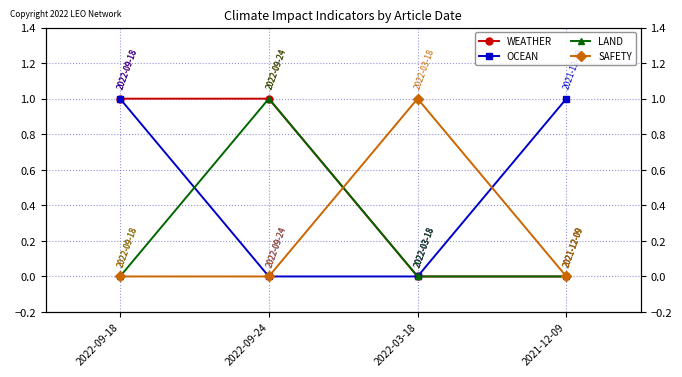

True or false: WEATHER and LAND cross at least once.

False